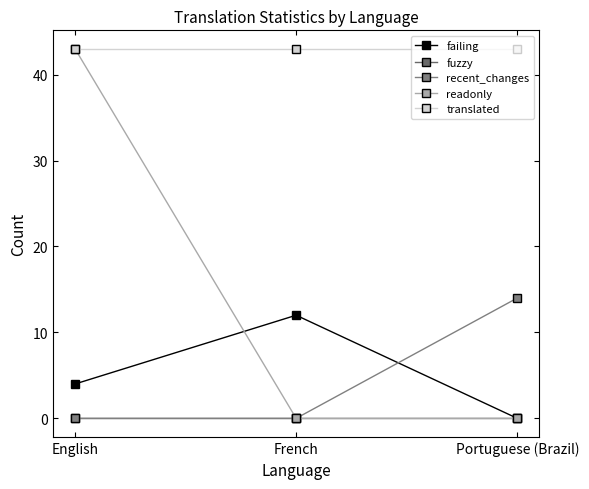

Where is fuzzy nearest to the value 0?

English